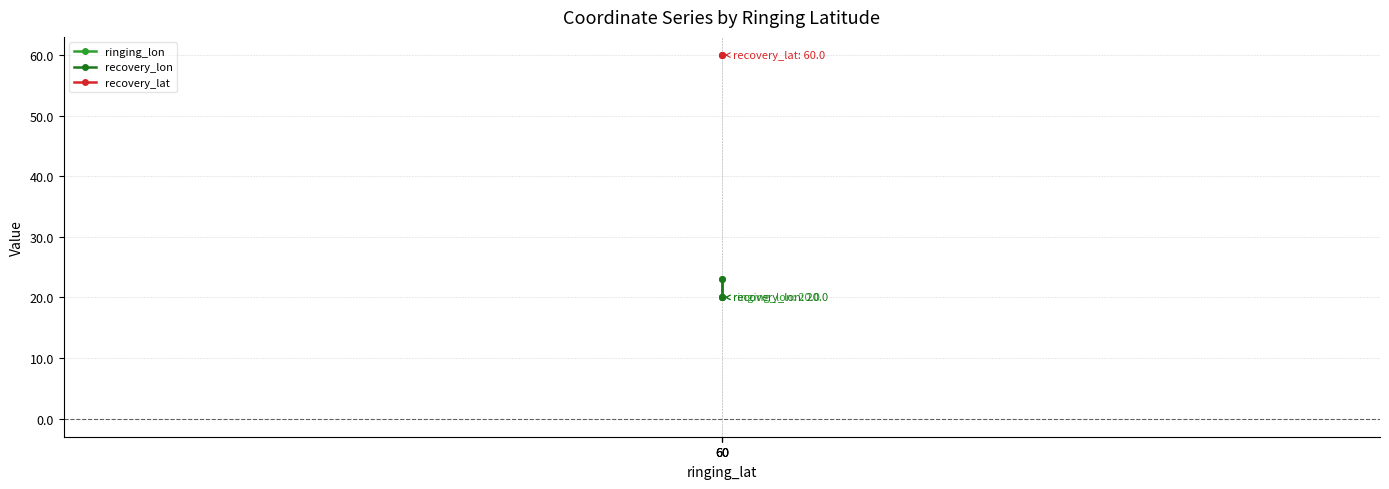

What are all the series names shown in the legend?

ringing_lon, recovery_lon, recovery_lat